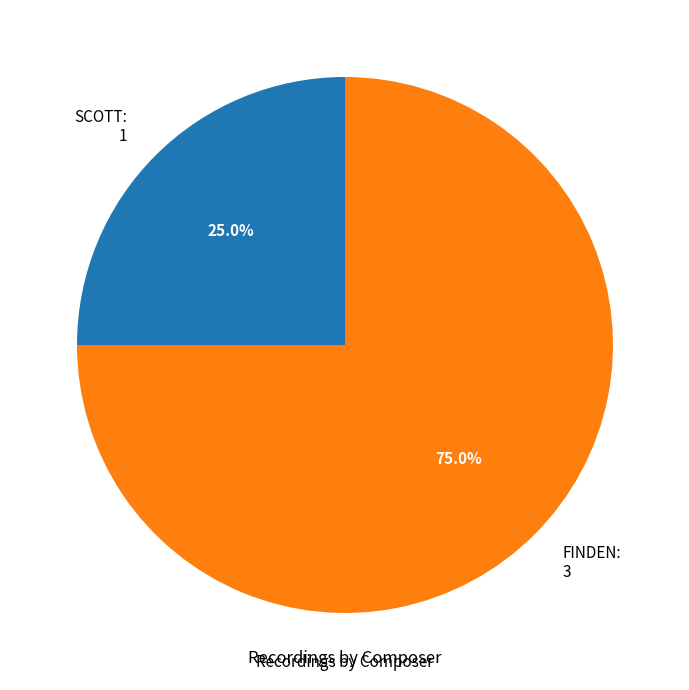

To the nearest percent, what percentage of the pie is SCOTT?

25%